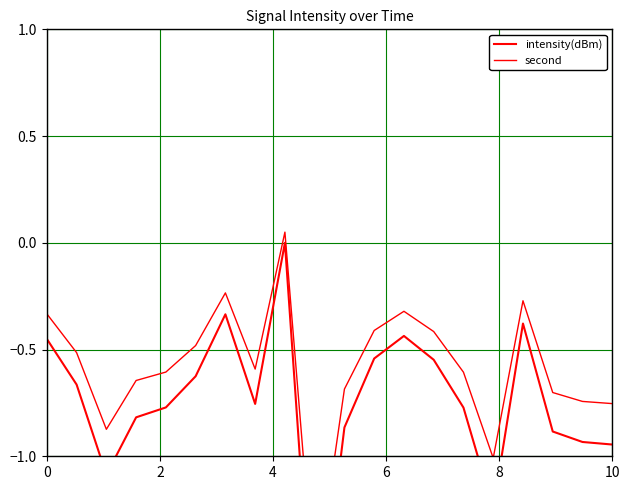

Which category has the highest value in the second series?

8